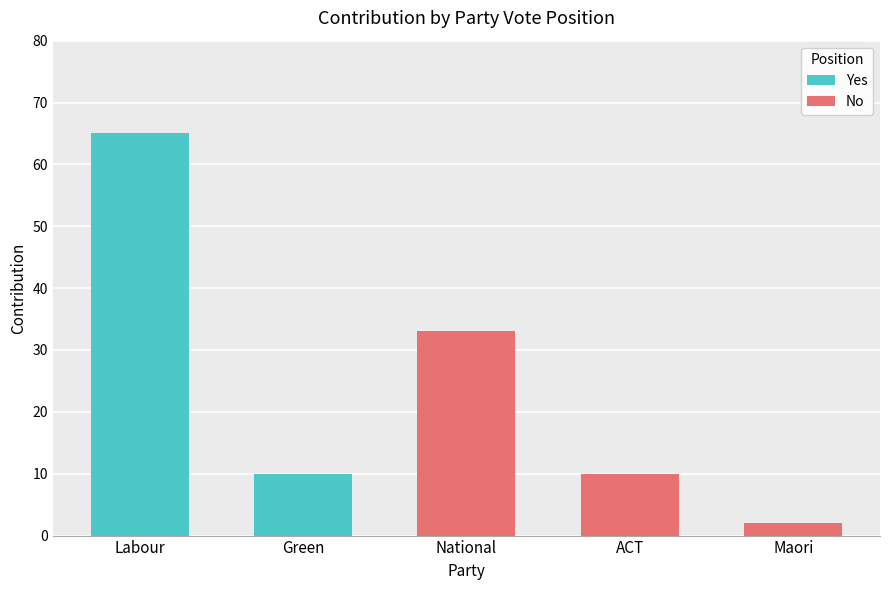

What are all the series names shown in the legend?

Yes, No